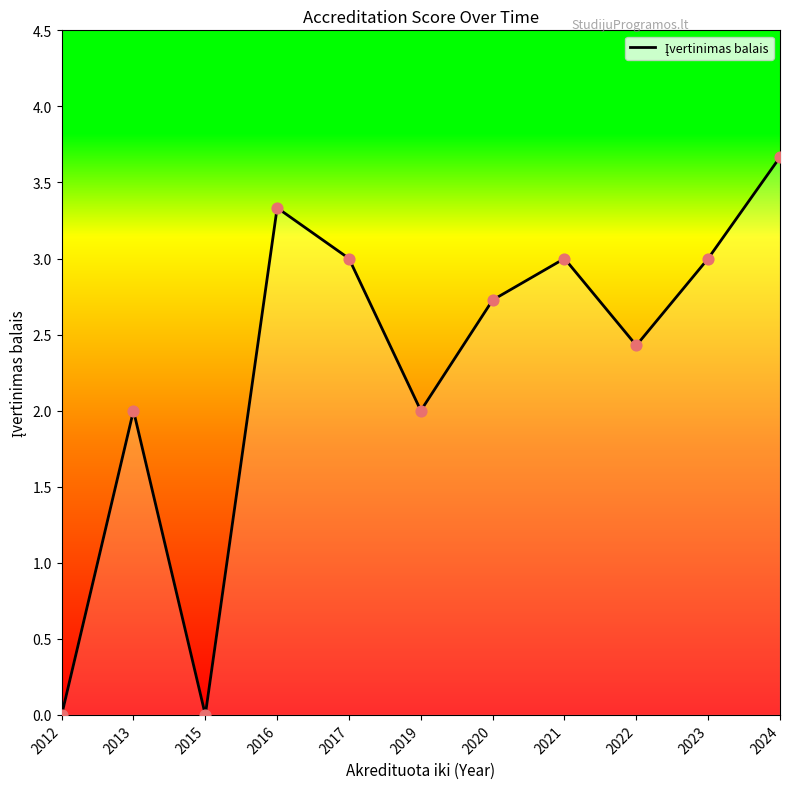

Which has a higher value, 2015 or 2020?

2020